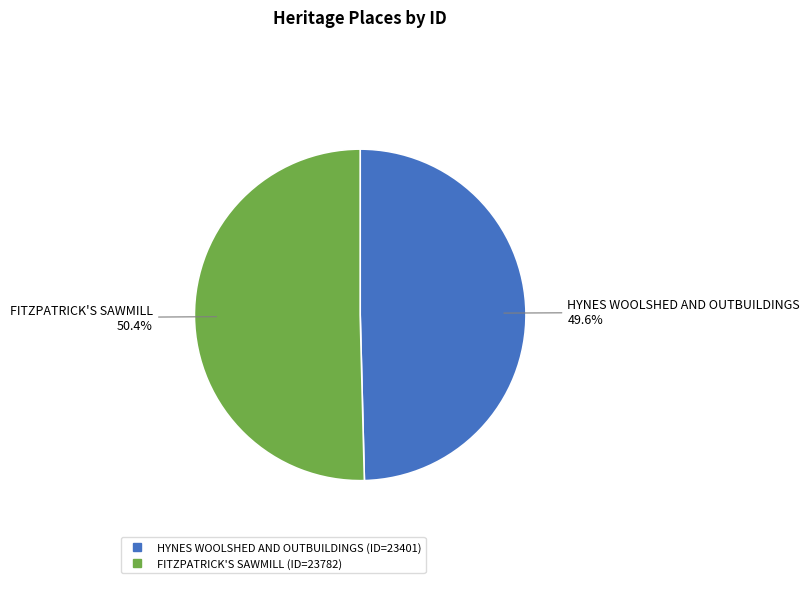

To the nearest percent, what is the difference between the HYNES WOOLSHED AND OUTBUILDINGS and FITZPATRICK'S SAWMILL slice percentages?

1%